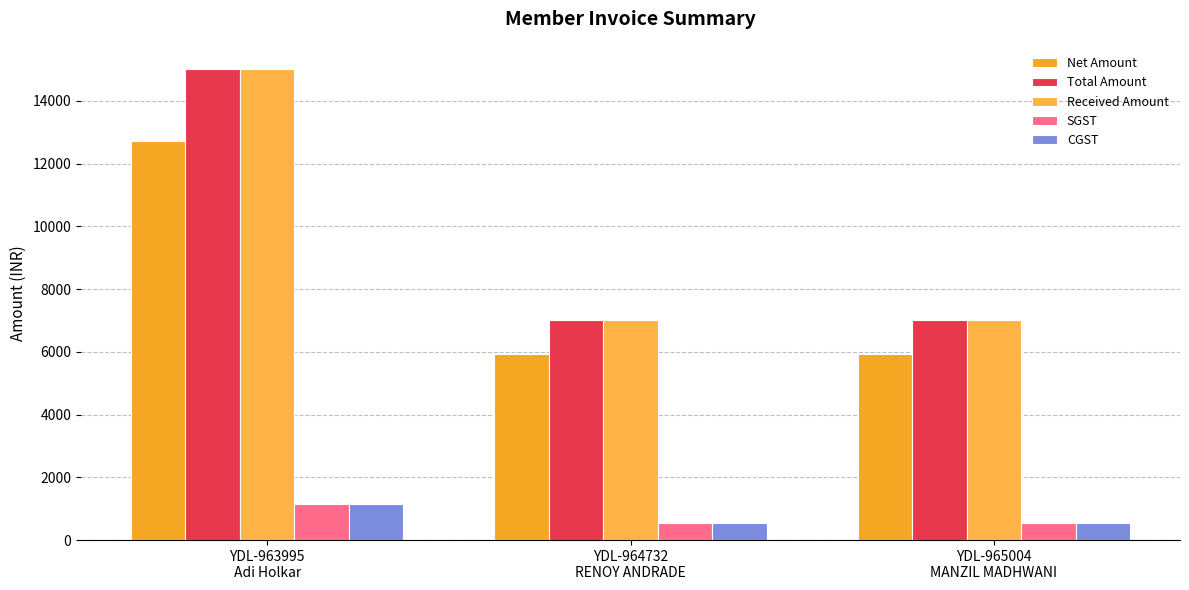

How many groups of bars are there?

3